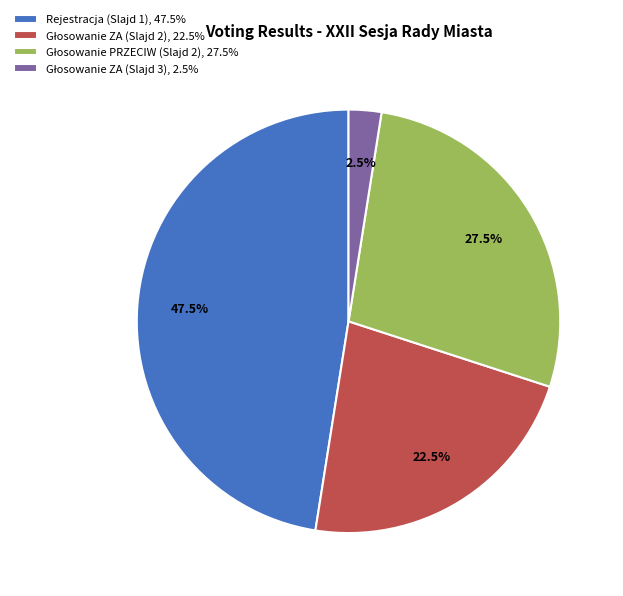

Which slice is the largest?

Rejestracja (Slajd 1), 47.5%